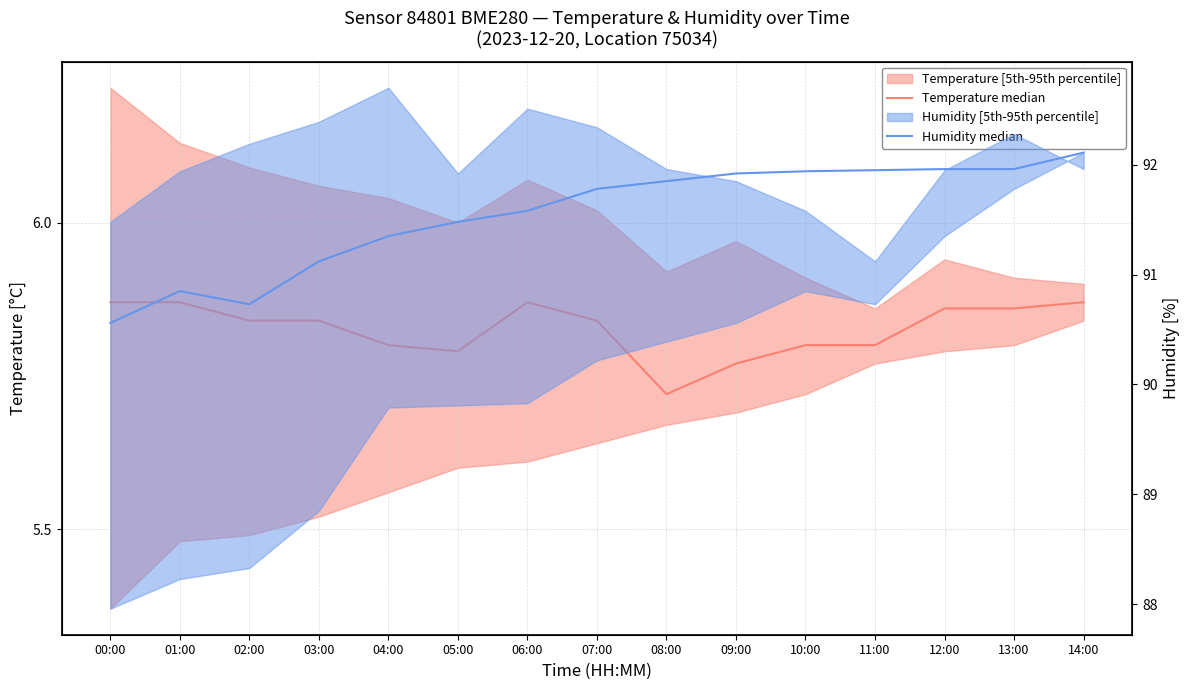

What is the sum of all Humidity median values?

1373.1